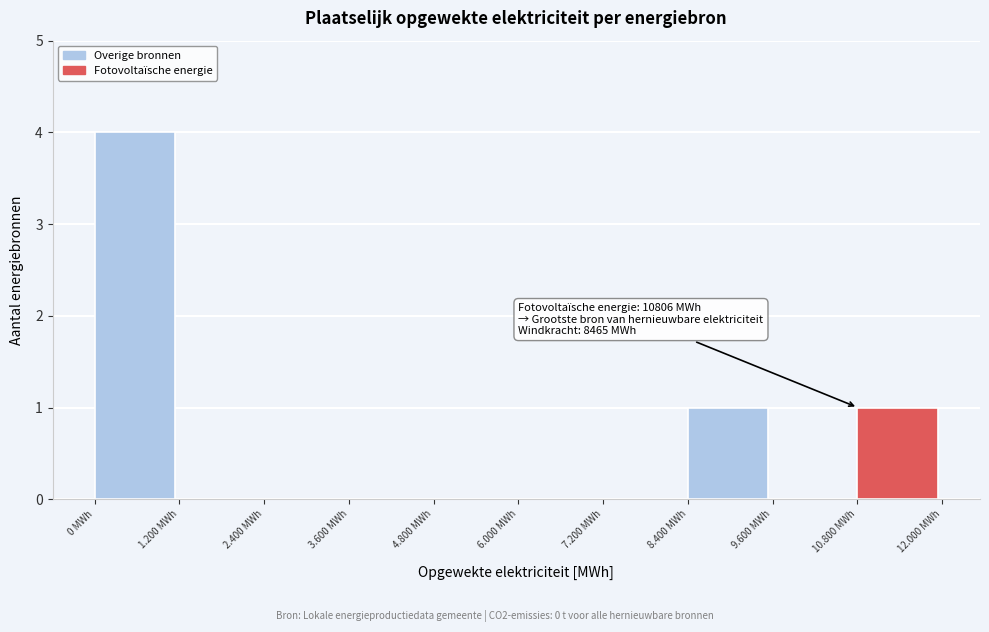

Reading left to right, what are all the values shown in this chart?

0 MWh=4	1.200 MWh=0	2.400 MWh=0	3.600 MWh=0	4.800 MWh=0	6.000 MWh=0	7.200 MWh=0	8.400 MWh=1	9.600 MWh=0	10.800 MWh=1